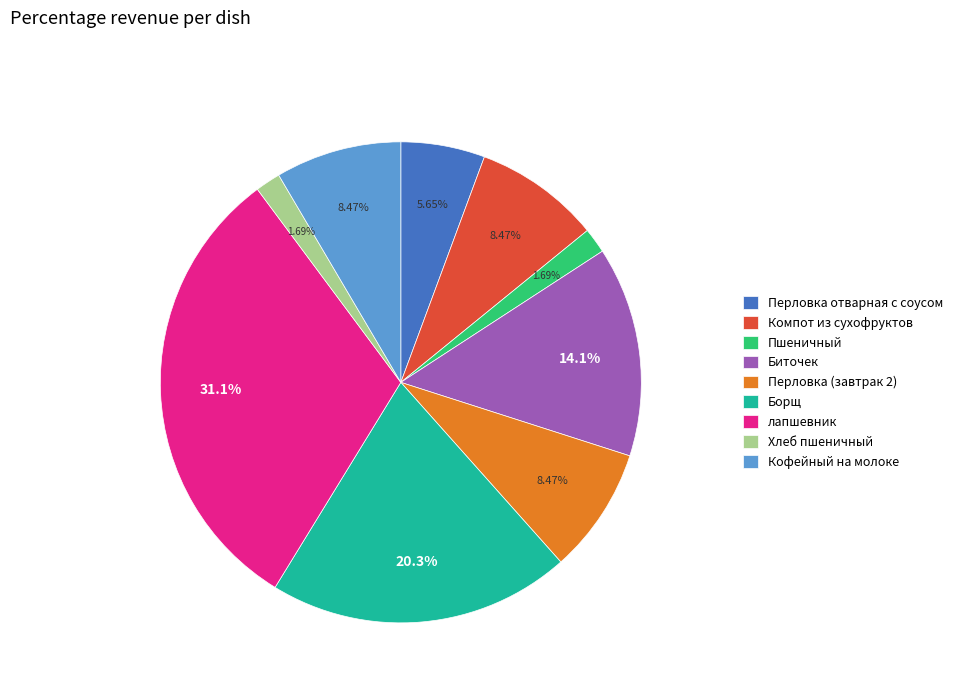

What is the ratio of the value at лапшевник to the value at Кофейный на молоке?

3.7